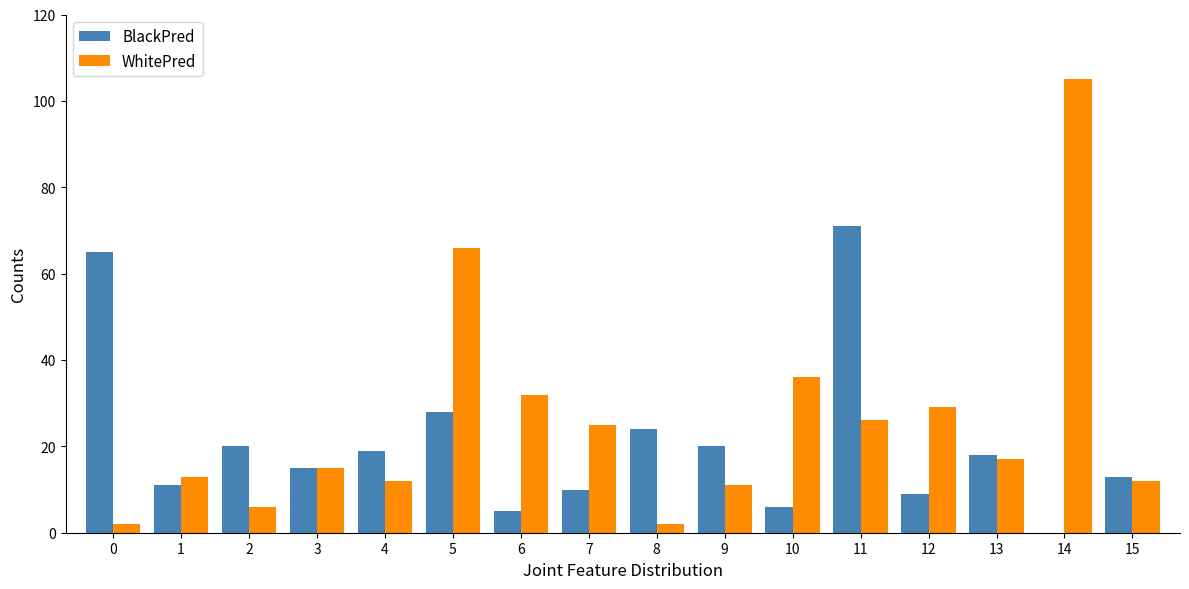

What is the total value across all series at 10?

42